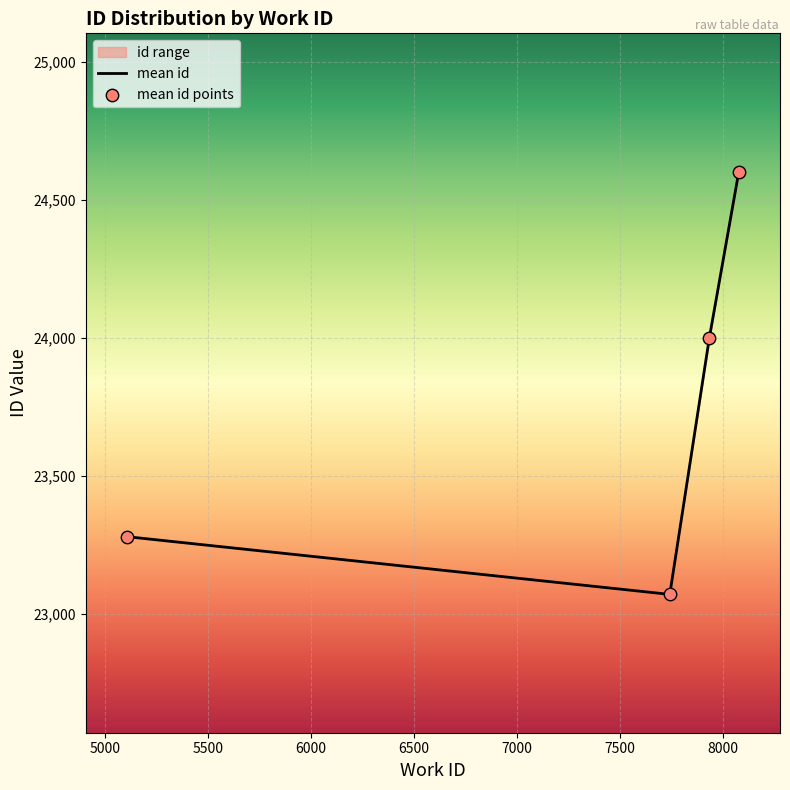

In mean id, how many points are lower than both neighbors (excluding endpoints)?

1